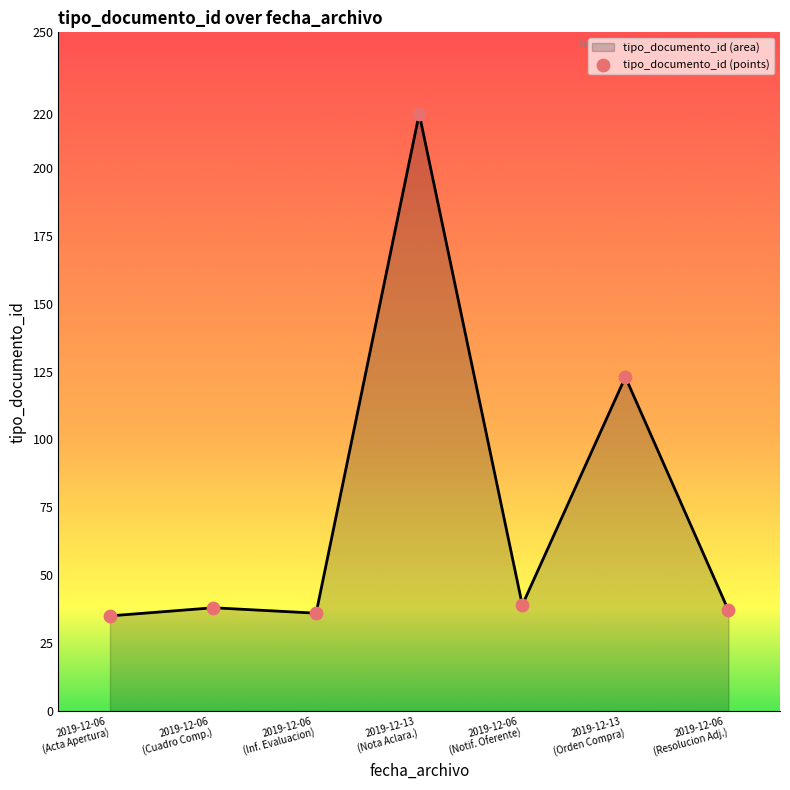

What is the minimum value for tipo_documento_id (area)?

35.0